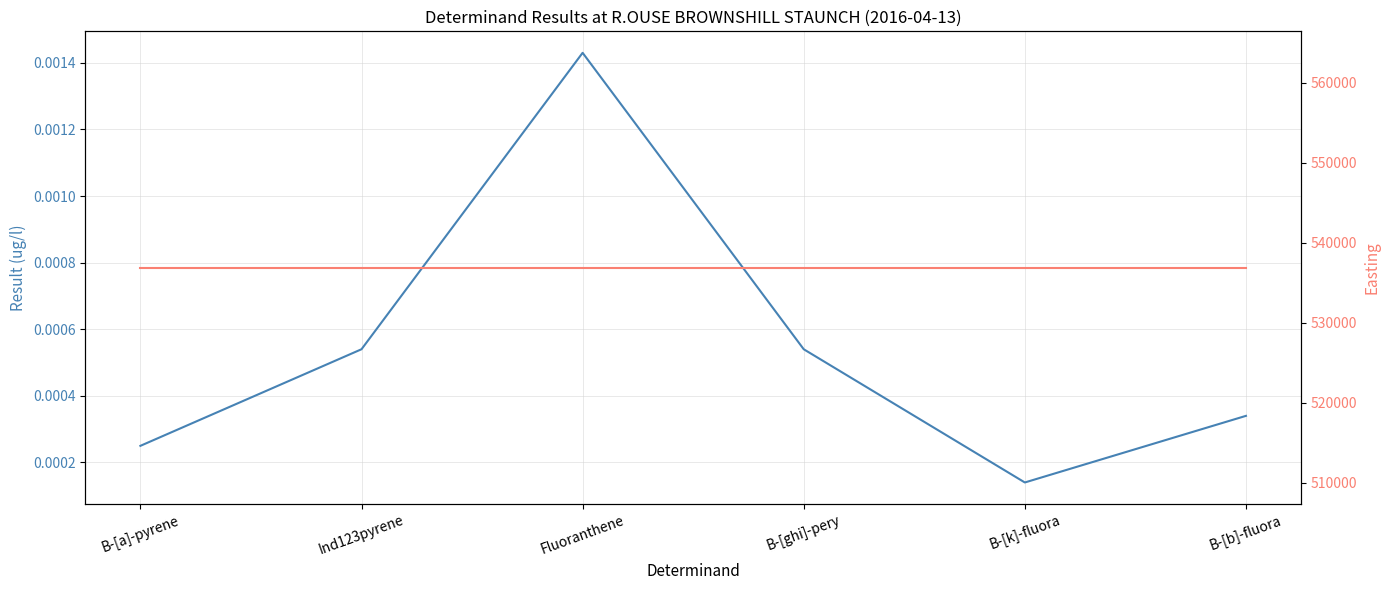

What are all the series names shown in the legend?

result, easting